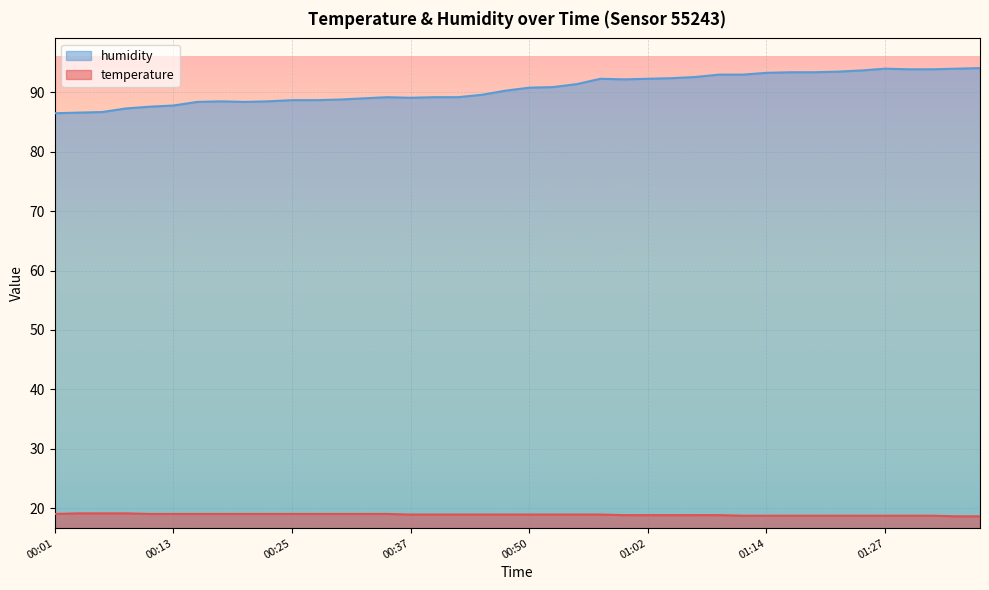

Where is temperature nearest to the value 18?

01:34